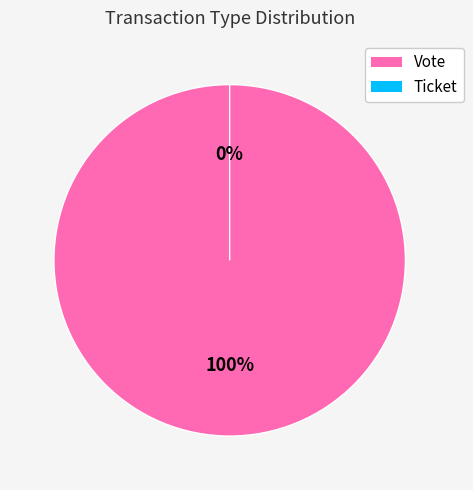

Which has a higher value, Ticket or Vote?

Vote